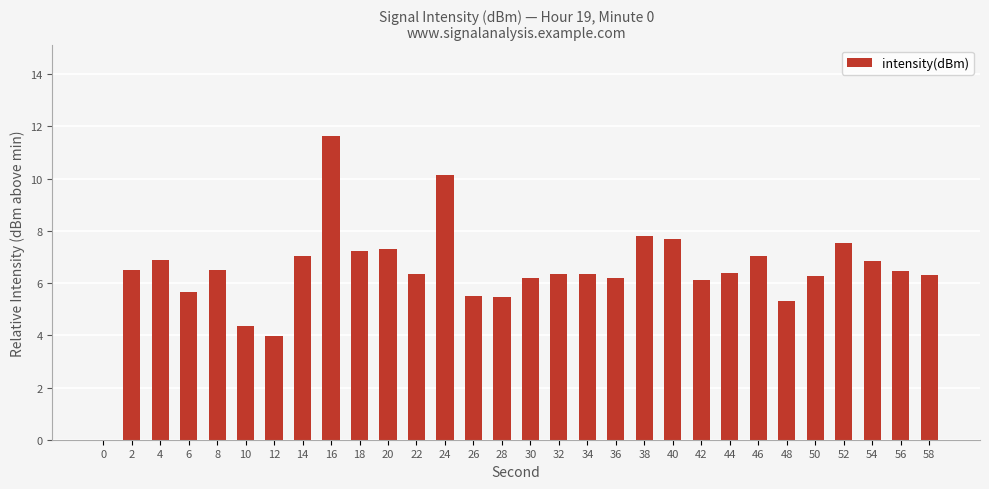

Count the number of categories in the chart.

30